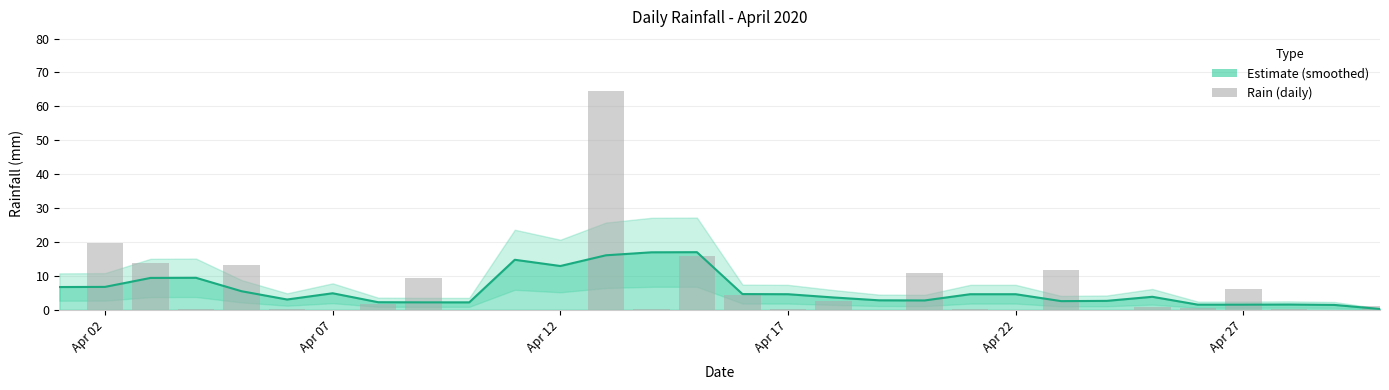

What position from the left is Apr 02?

1